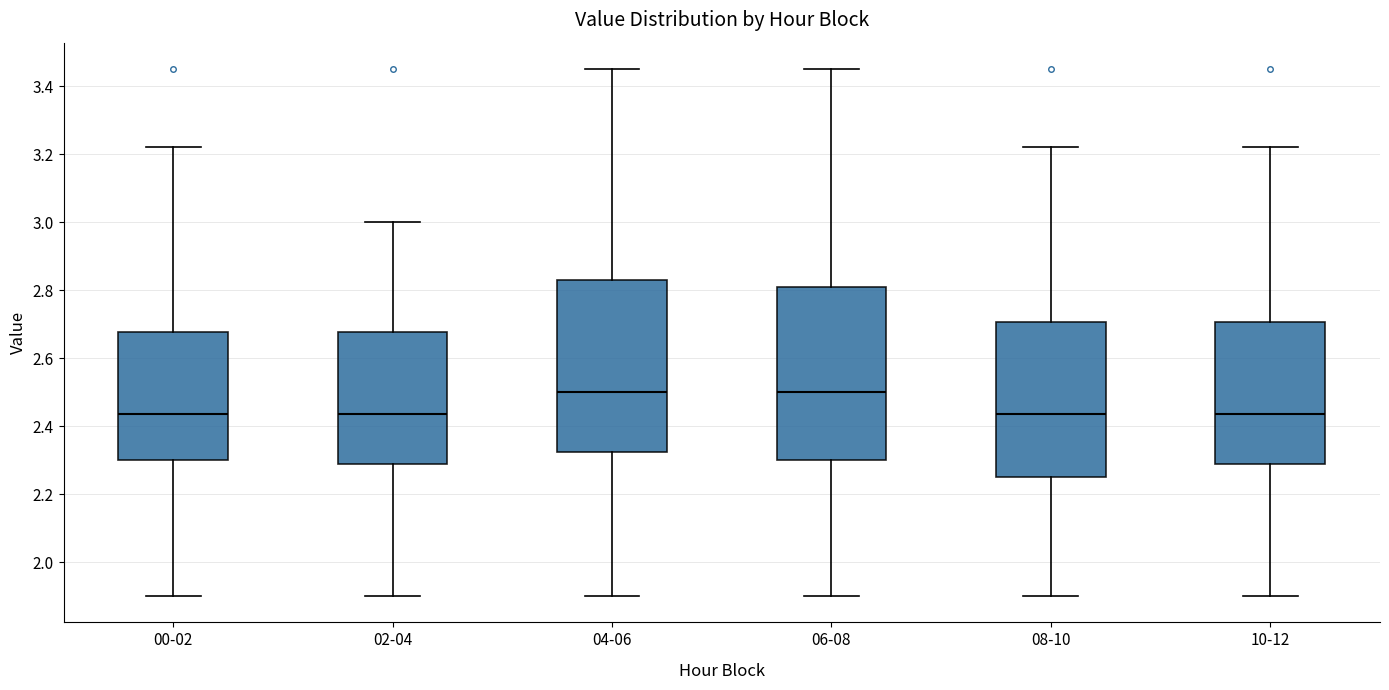

Reading left to right, read every box against the y-axis: the position of its median line, the range the box covers, and the ends of its whiskers. The values are not printed on the chart, so give them approximately, as read against the axis.

00-02: median 2.44, box 2.30 to 2.68, whiskers 1.90 to 3.22
02-04: median 2.44, box 2.28 to 2.68, whiskers 1.90 to 3.00
04-06: median 2.50, box 2.32 to 2.84, whiskers 1.90 to 3.46
06-08: median 2.50, box 2.30 to 2.80, whiskers 1.90 to 3.46
08-10: median 2.44, box 2.26 to 2.70, whiskers 1.90 to 3.22
10-12: median 2.44, box 2.28 to 2.70, whiskers 1.90 to 3.22